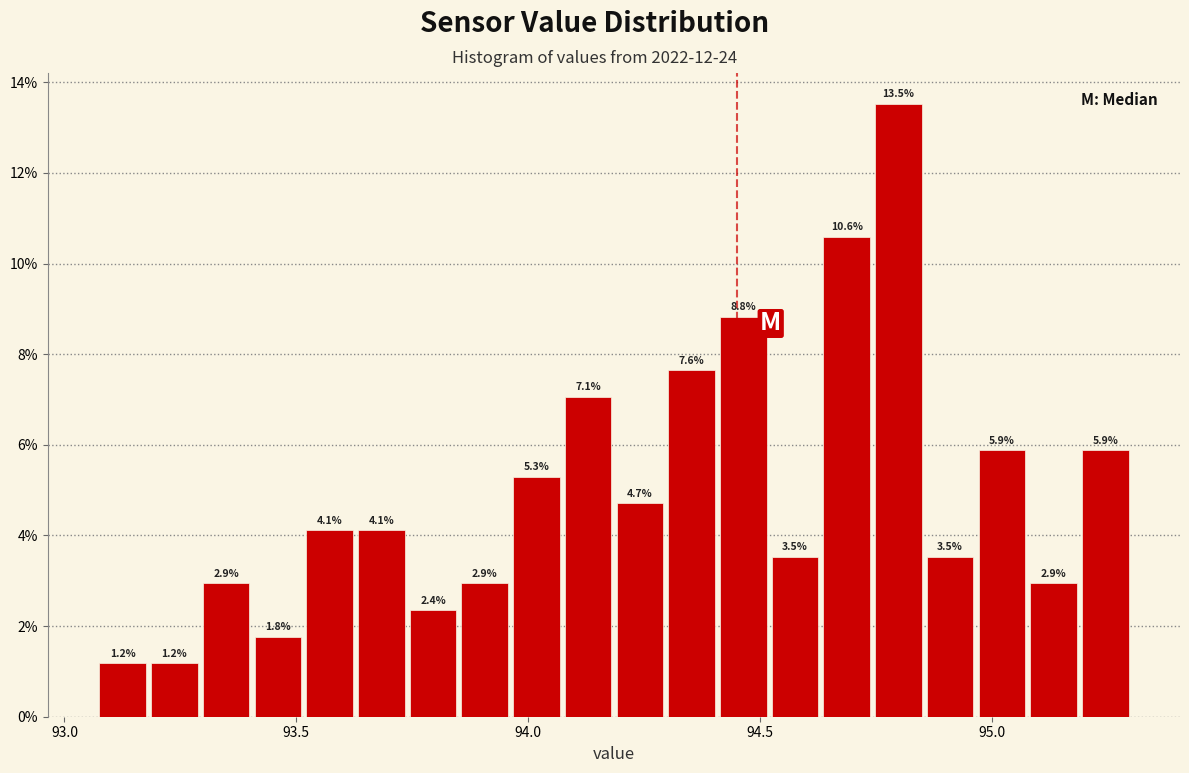

Around what value on the x-axis is the tallest bar? Give the approximate position of its centre, as read against the axis.

94.80